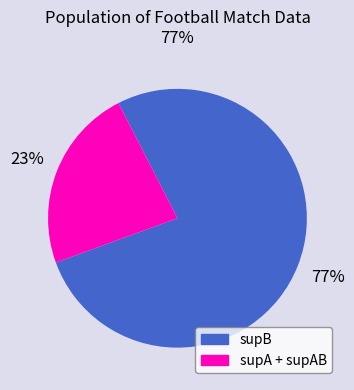

Does any single category account for the majority?

Yes